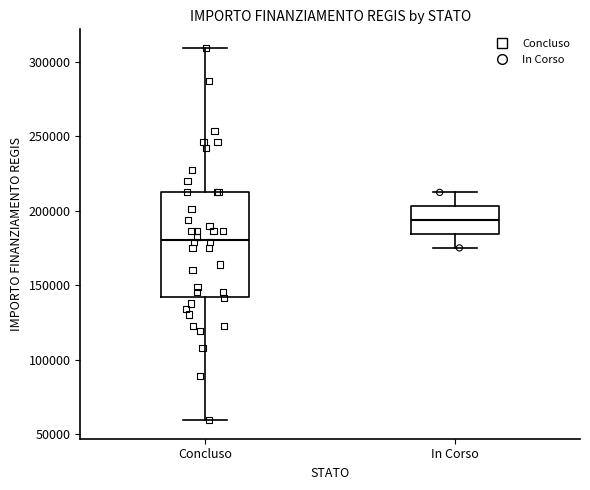

Which box's median line is the highest?

In Corso